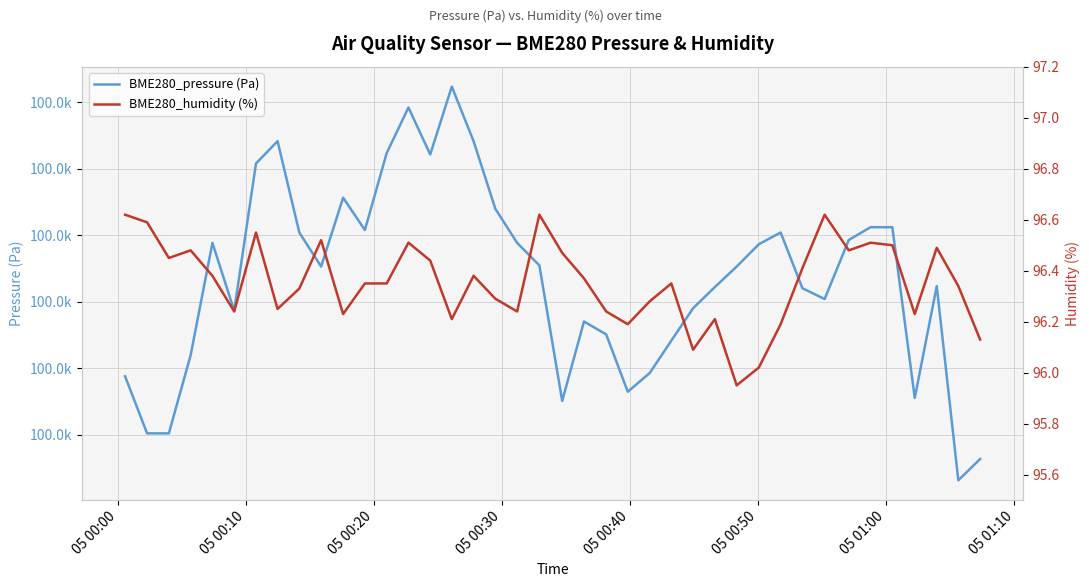

True or false: BME280_pressure (Pa) and BME280_humidity (%) intersect in this chart.

False